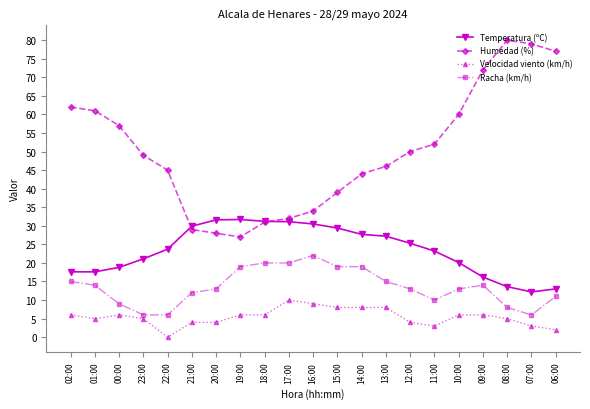

True or false: Velocidad viento (km/h) and Temperatura (ºC) intersect in this chart.

False